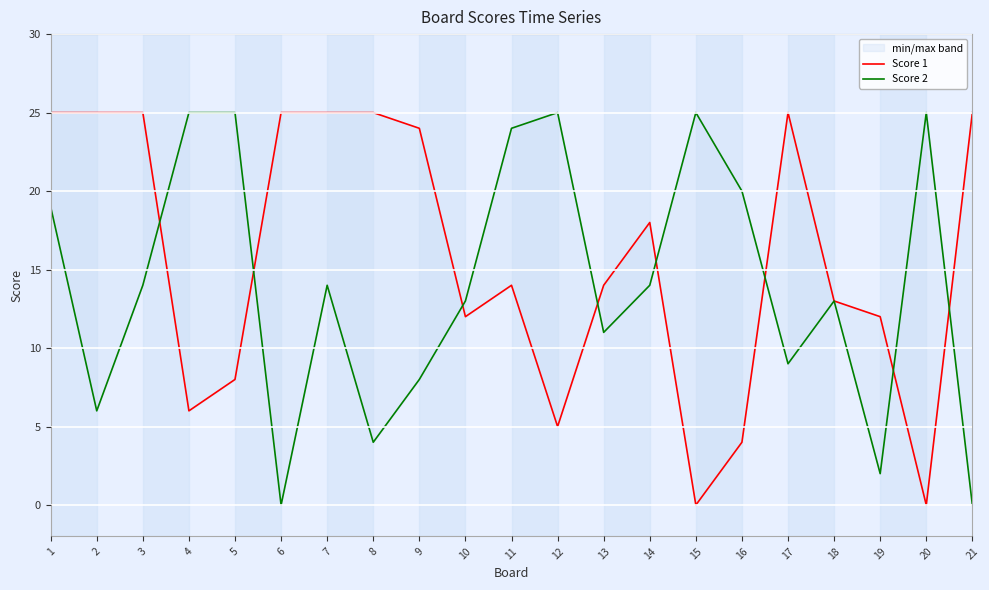

In Score 1, how many points are lower than both neighbors (excluding endpoints)?

5